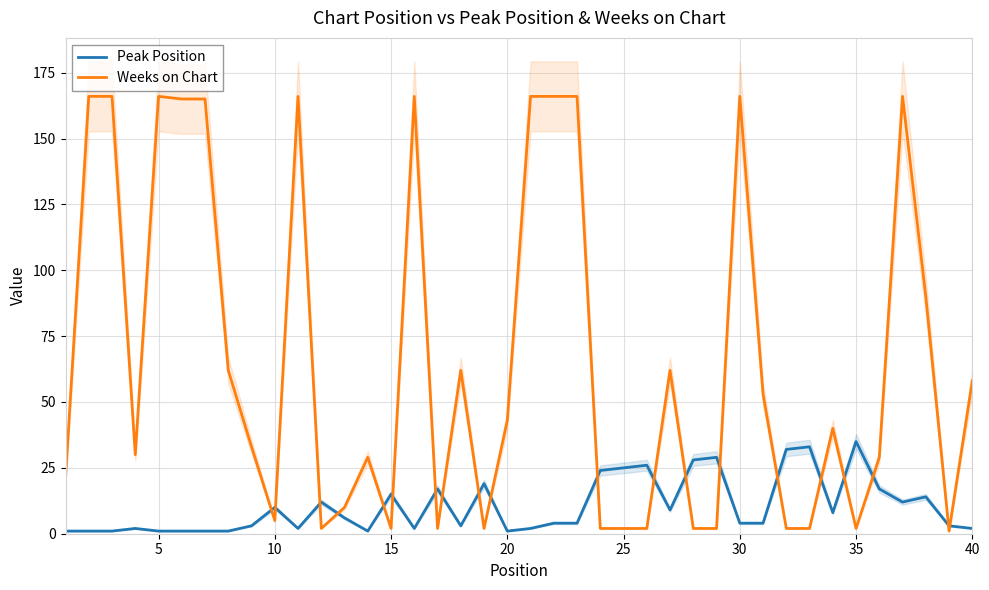

After their last crossing, which series has the higher values: Weeks on Chart or Peak Position?

Weeks on Chart